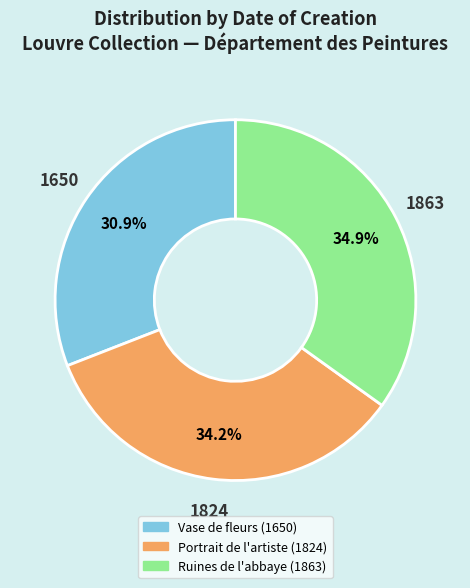

Does Portrait de l'artiste (1824) account for over 50% of the chart?

No